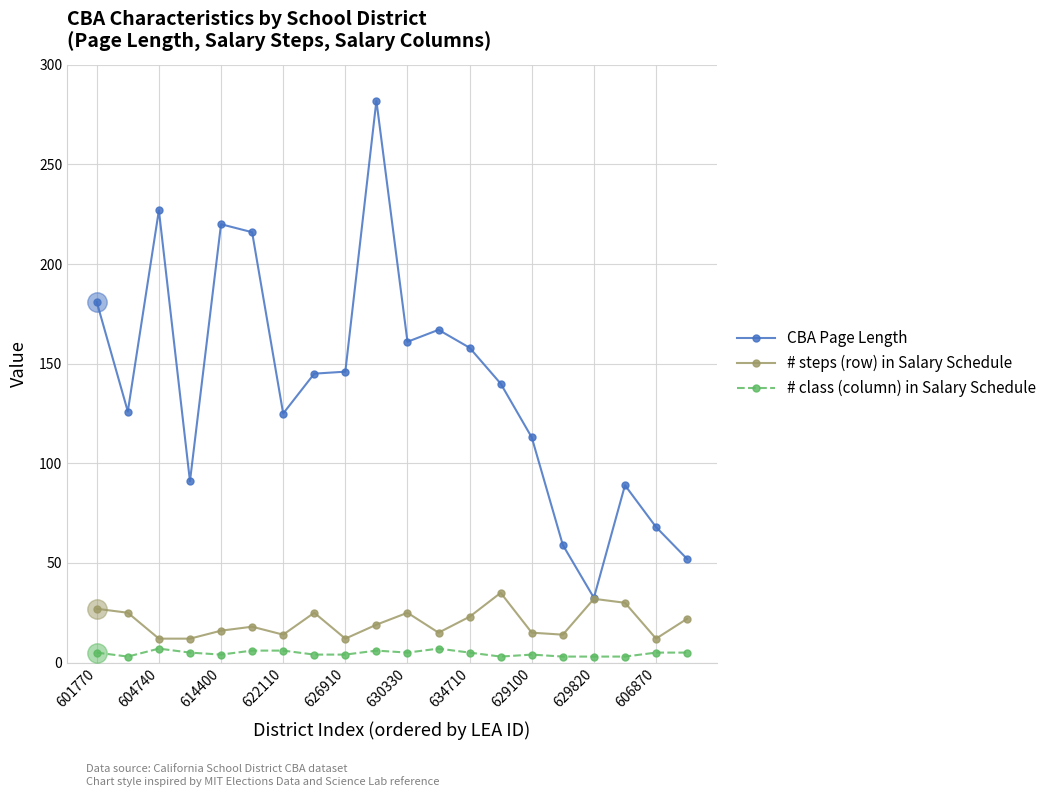

At how many categories does at least one series exceed 94?

14